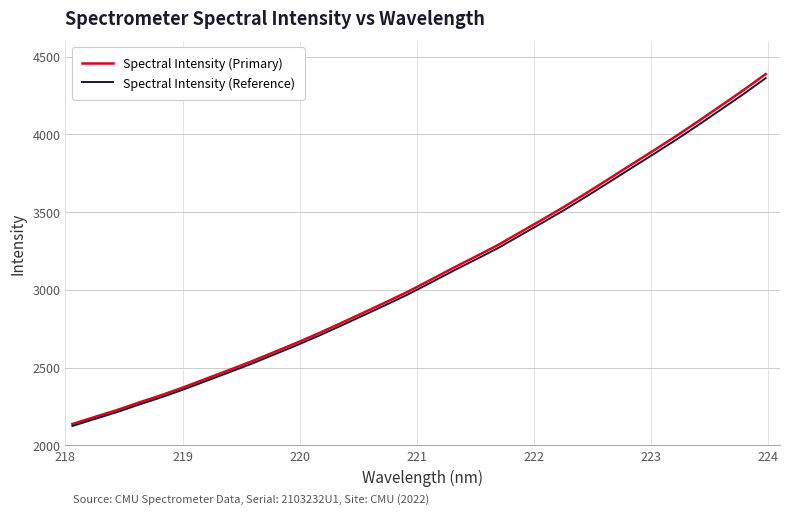

What is the smallest value displayed?

2124.0